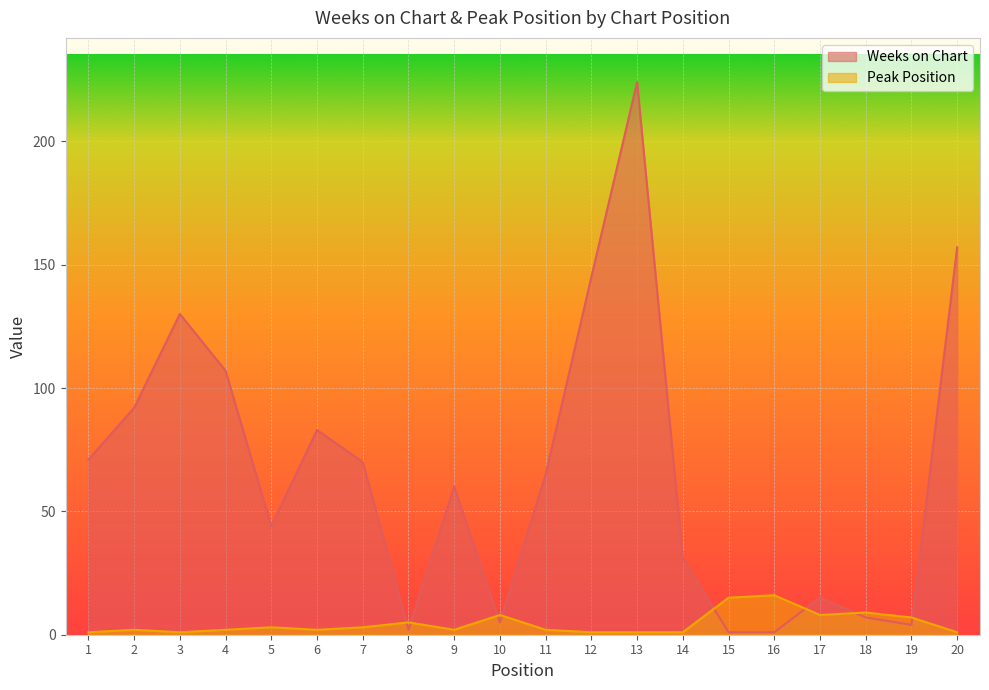

What is the value of the Peak Position point at the 8th from the left?

5